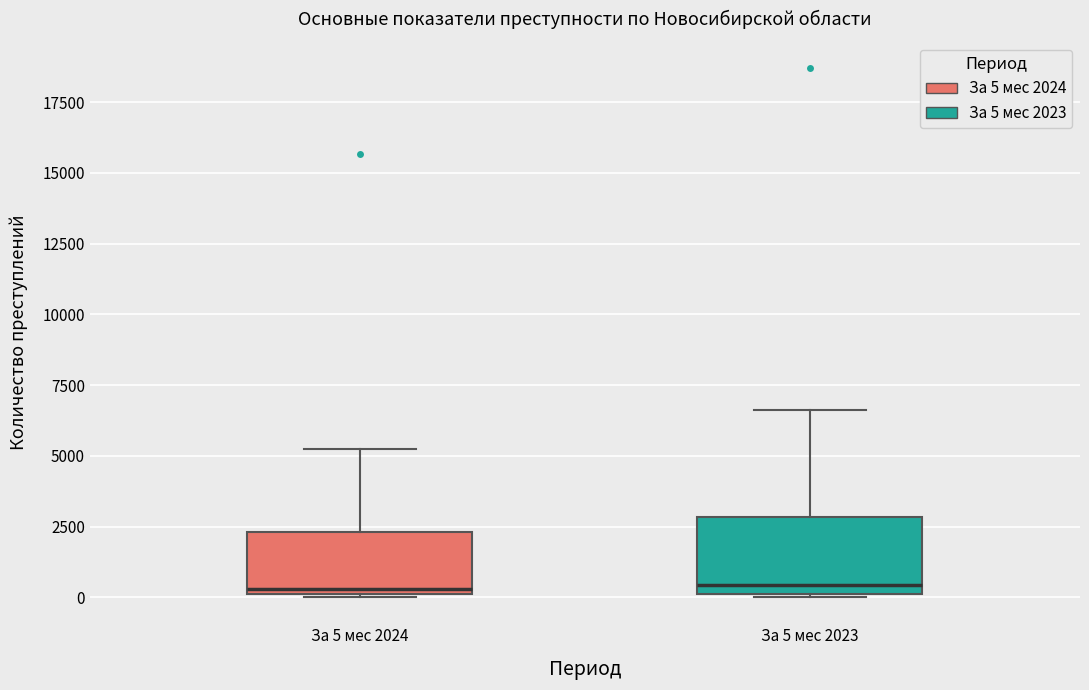

Reading left to right, transcribe this box plot: for each box, give where its median line is, the range the box spans, and where its two whiskers end, as read against the y-axis. The values are not printed on the chart, so give them approximately, as read against the axis.

За 5 мес 2024: median 500, box 0 to 2500, whiskers 0 to 5000
За 5 мес 2023: median 500, box 0 to 3000, whiskers 0 to 6500